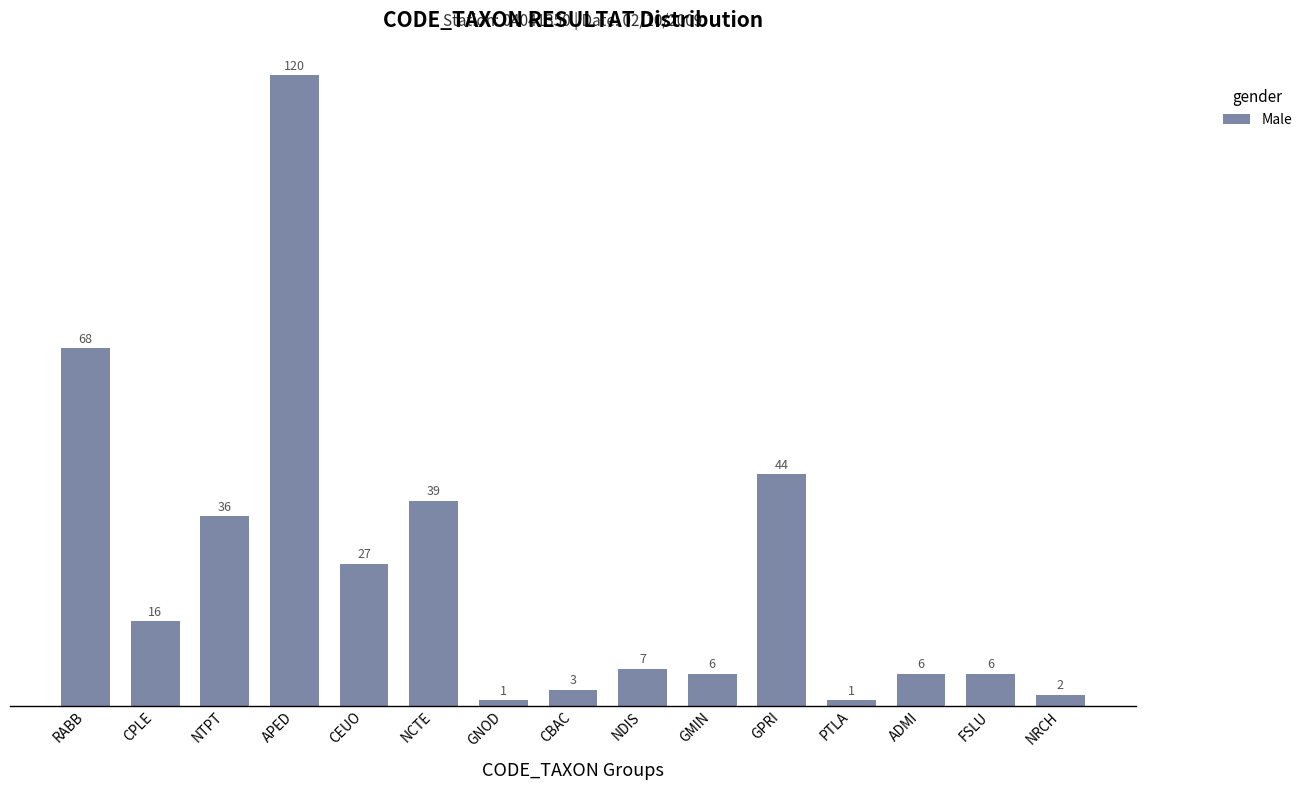

Are the bars grouped side by side (vs. stacked)?

No